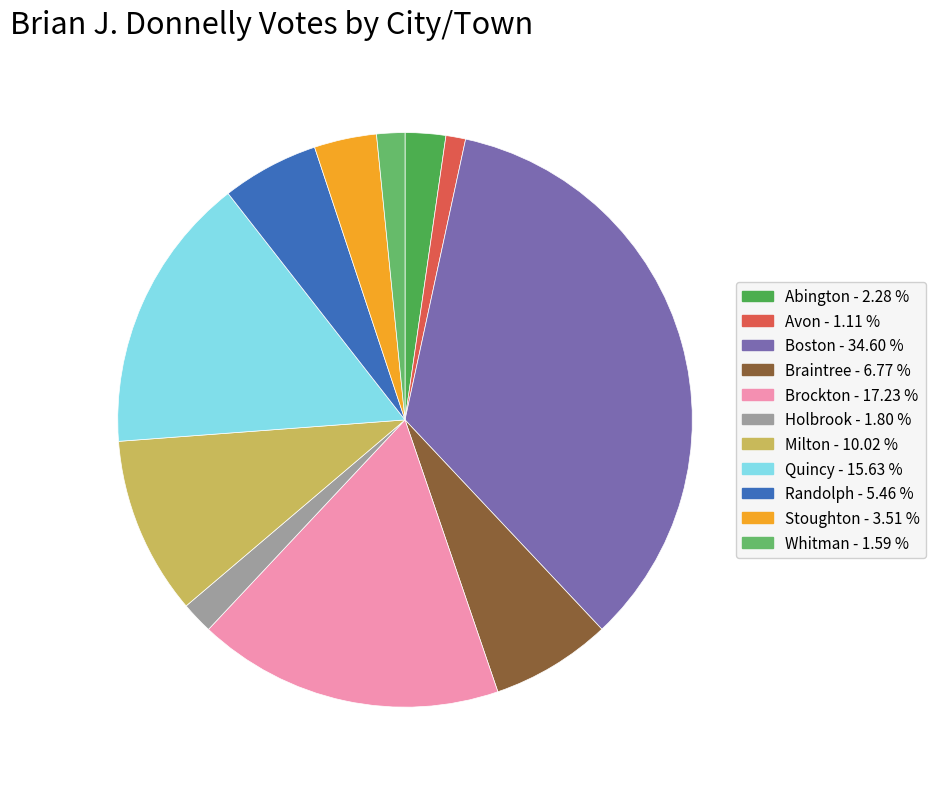

To the nearest percent, what is the difference between the largest and smallest slice percentages?

33%